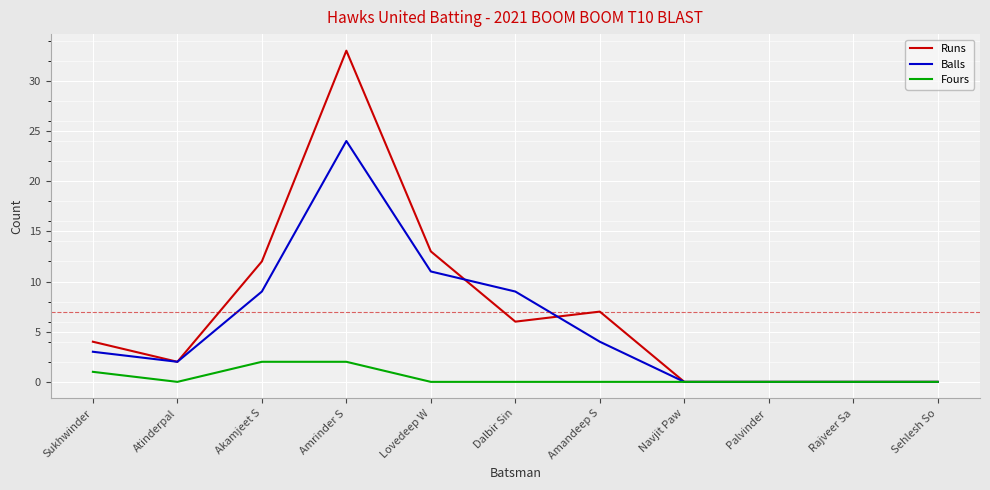

Is it true that Runs equals 15 at Sehlesh So?

False